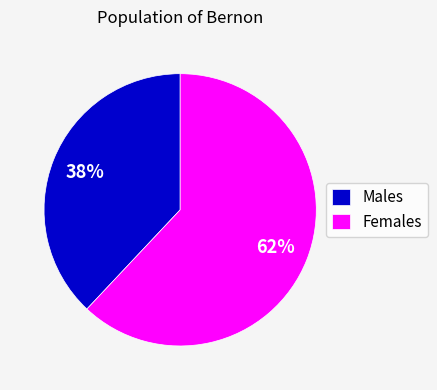

Is there any slice that represents more than half of the pie?

Yes